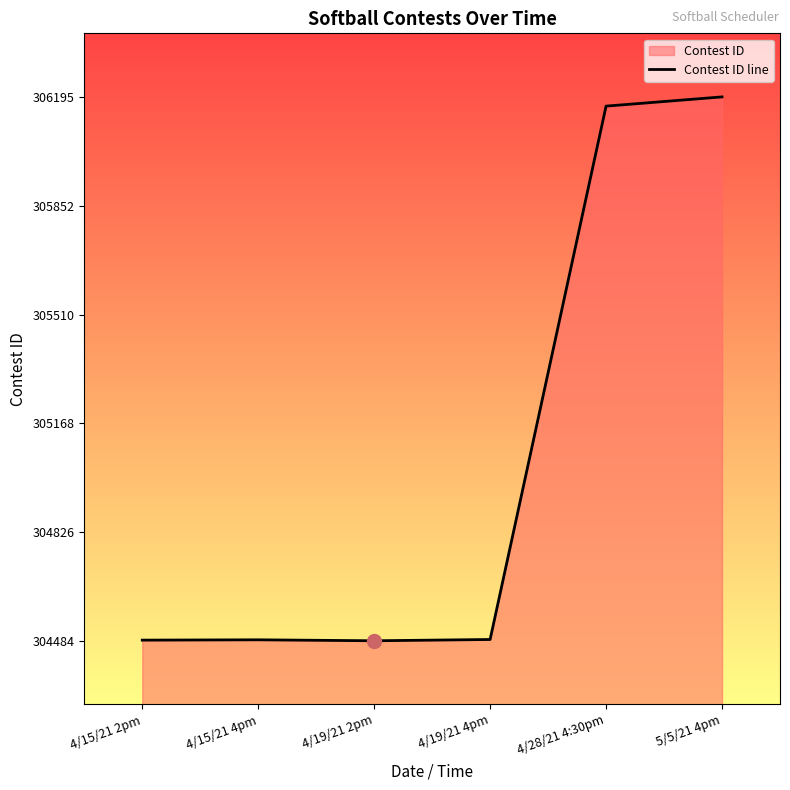

True or false: the data shows 304488 at 4/19/21 4pm.

True